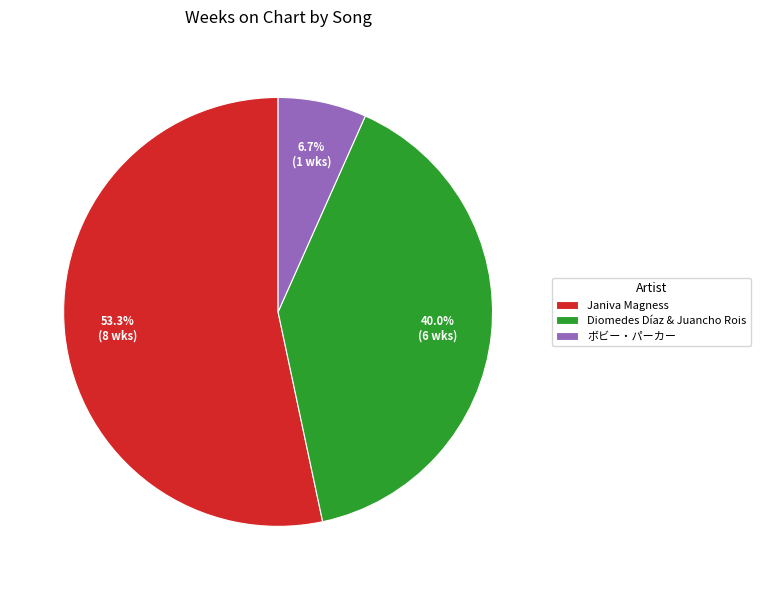

What is the smallest slice in the pie chart?

ボビー・パーカー